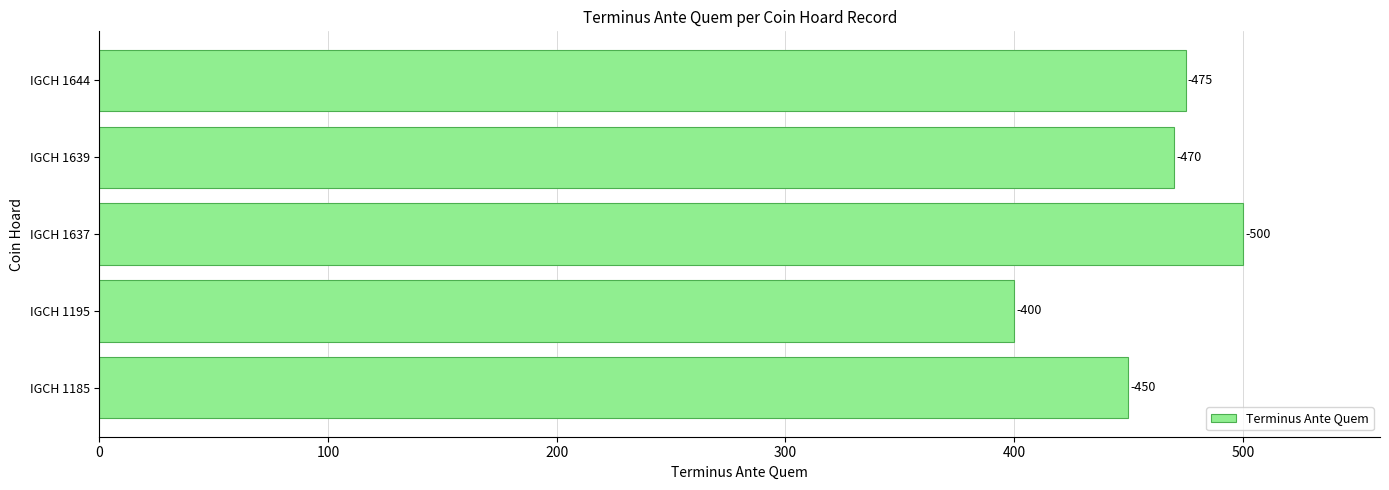

Are the bars horizontal?

Yes